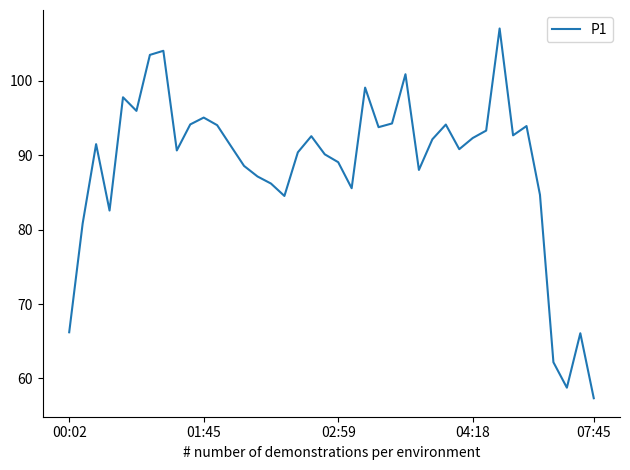

Does the chart have visible grid lines?

No